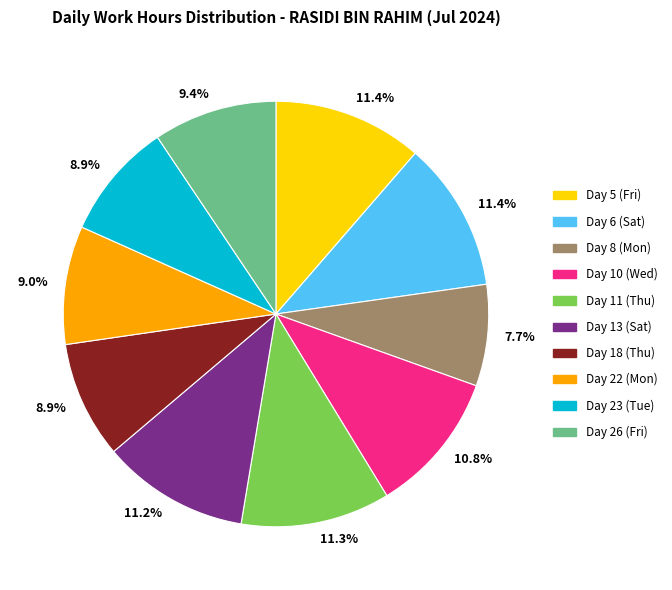

Is there a majority slice in this chart?

No